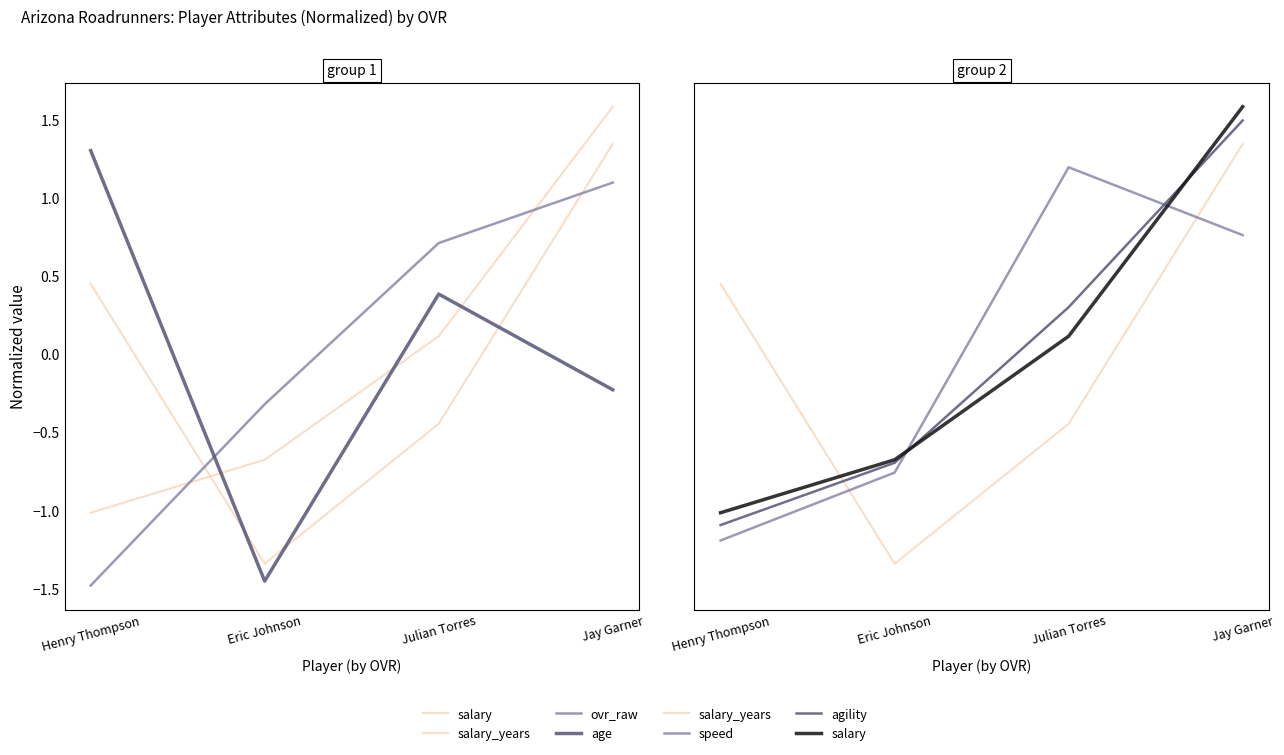

What is the lowest value of the salary series?

-1.0